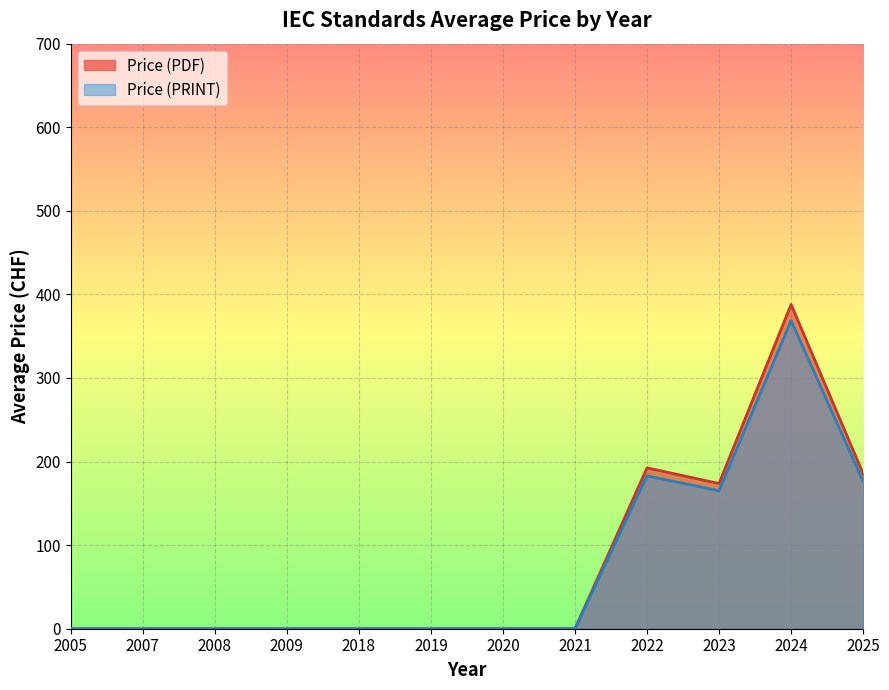

Which series changed the most between 2008 and 2022?

Price (PDF)